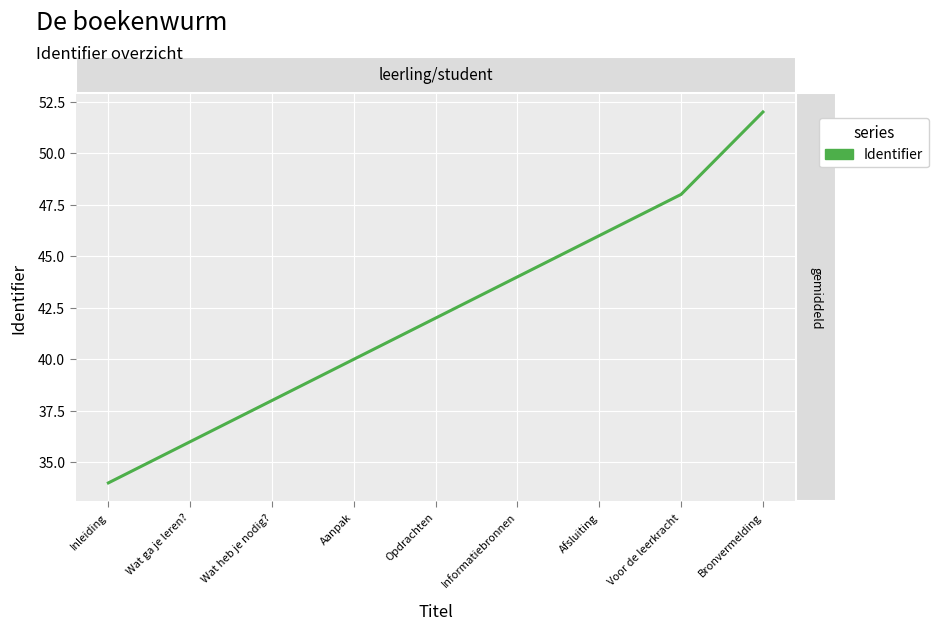

Is this an area chart (filled region under the line)?

No